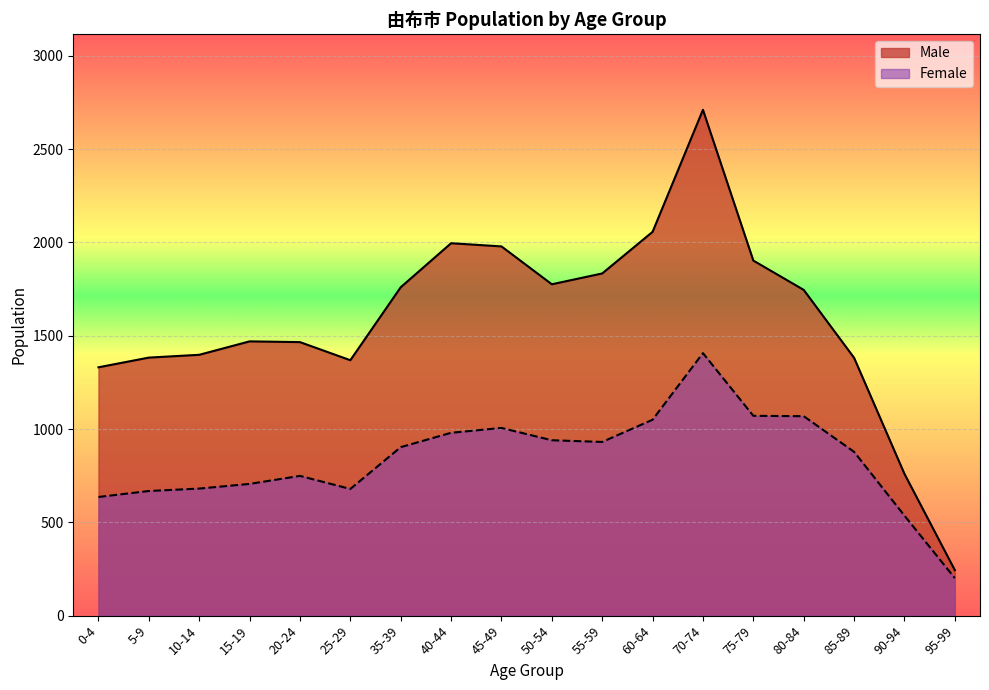

Reading right to left, extract all data points from this chart.

Male: 244	760	1382	1746	1903	2711	2057	1834	1776	1979	1996	1760	1369	1466	1470	1398	1383	1331
Female: 201	536	878	1069	1071	1407	1050	931	940	1006	980	903	679	749	706	681	668	636